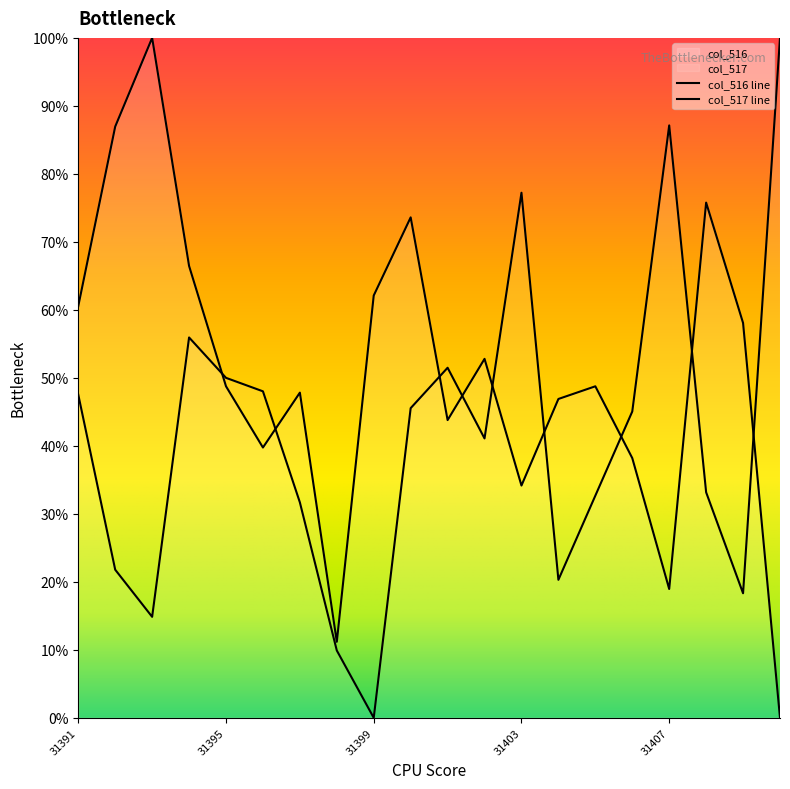

How many values in col_516 are above zero?

19